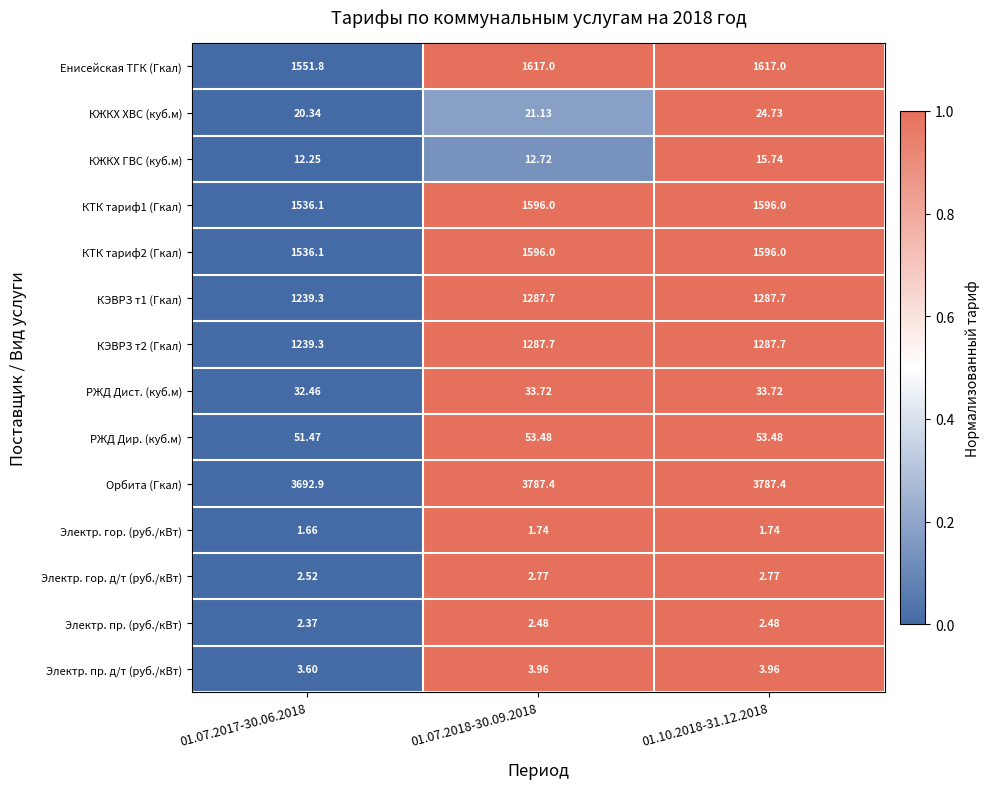

Between 01.07.2018-30.09.2018 and 01.10.2018-31.12.2018, which series saw the biggest shift?

КЖКХ ХВС (куб.м)